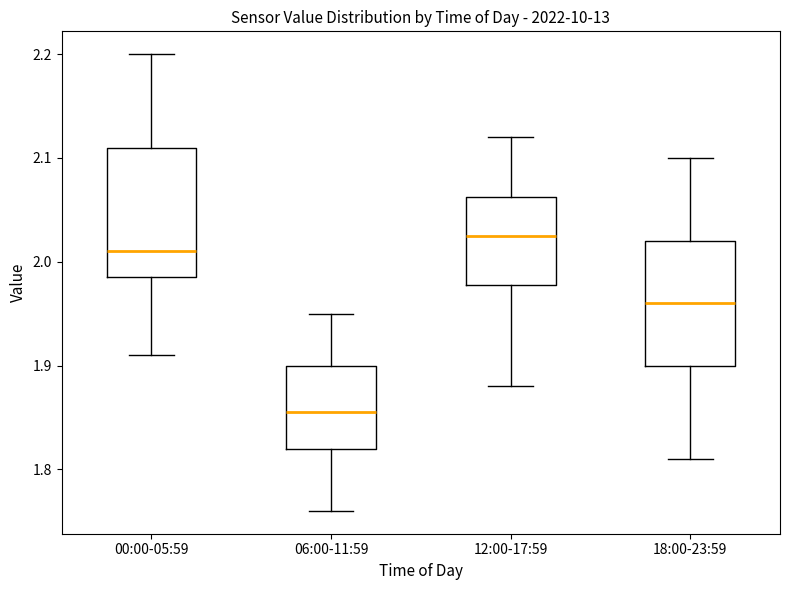

Reading left to right, read every box against the y-axis: the position of its median line, the range the box covers, and the ends of its whiskers. The values are not printed on the chart, so give them approximately, as read against the axis.

00:00-05:59: median 2.01, box 1.99 to 2.11, whiskers 1.91 to 2.20
06:00-11:59: median 1.86, box 1.82 to 1.90, whiskers 1.76 to 1.95
12:00-17:59: median 2.03, box 1.98 to 2.06, whiskers 1.88 to 2.12
18:00-23:59: median 1.96, box 1.90 to 2.02, whiskers 1.81 to 2.10